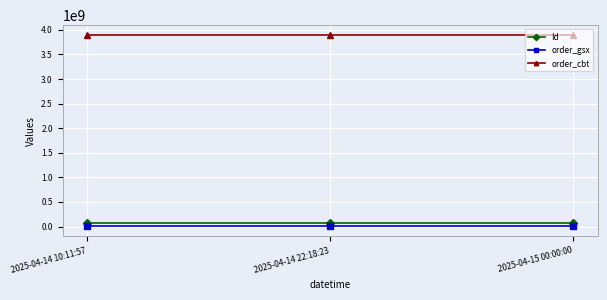

Rank the series by their maximum value, from highest to lowest.

order_cbt, Id, order_gsx